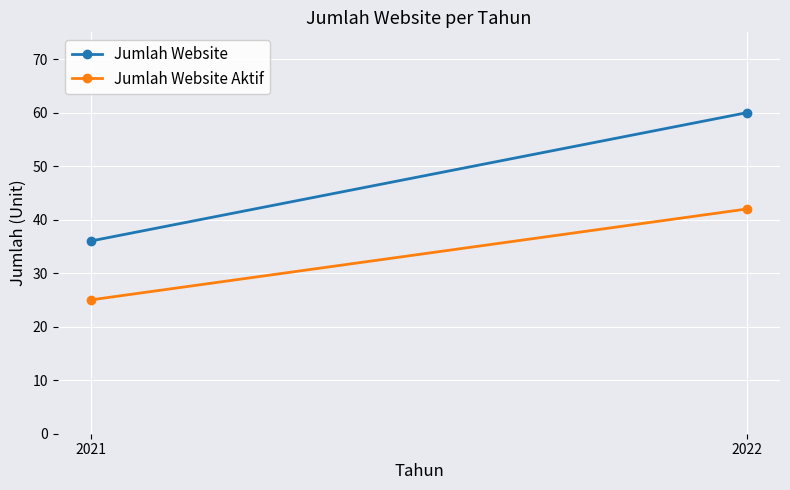

What is the difference between the maximum and minimum values in the Jumlah Website Aktif series?

17